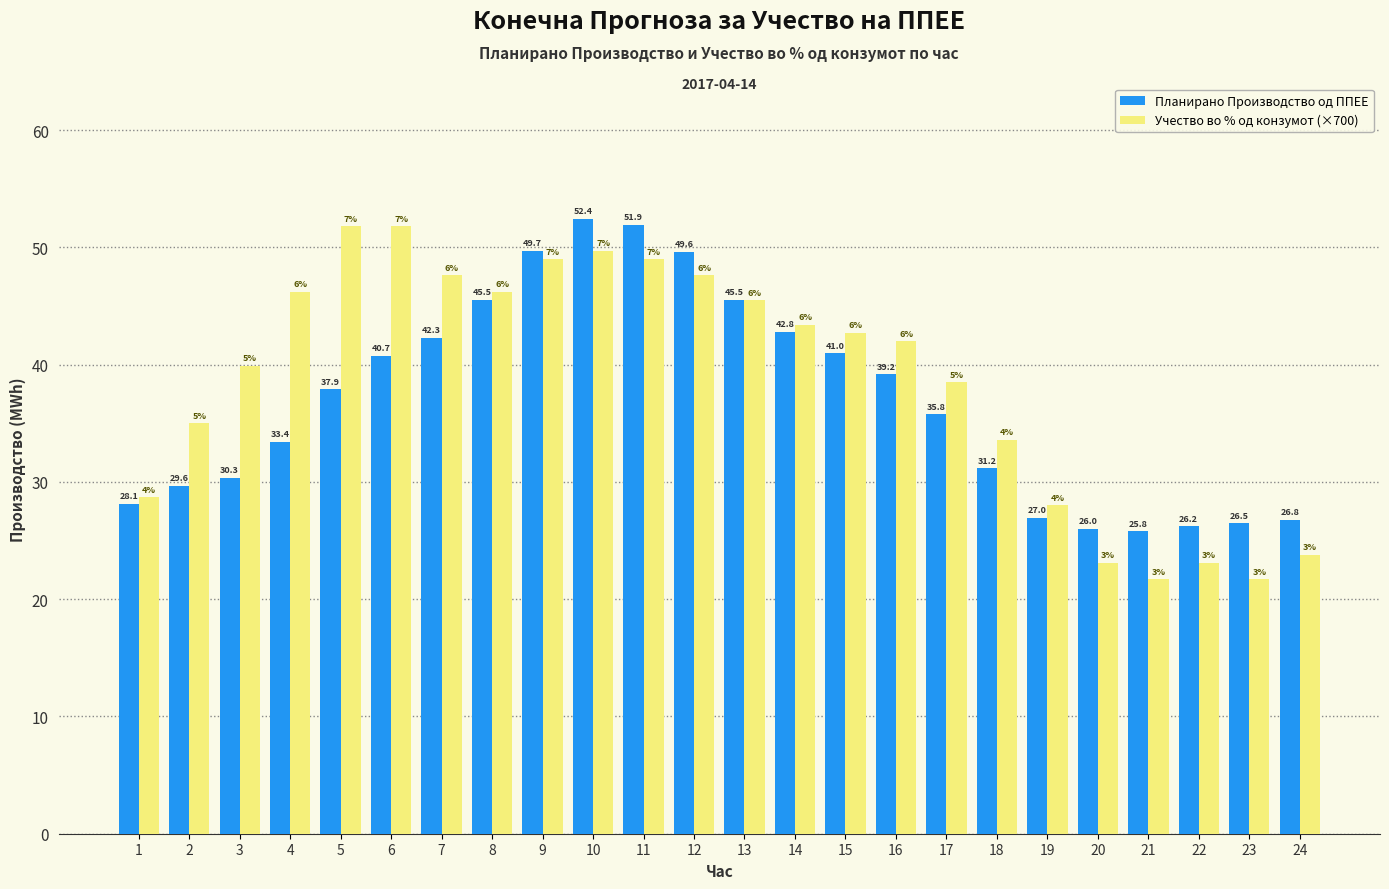

What is the lowest value of the Планирано Производство од ППЕЕ series?

25.8